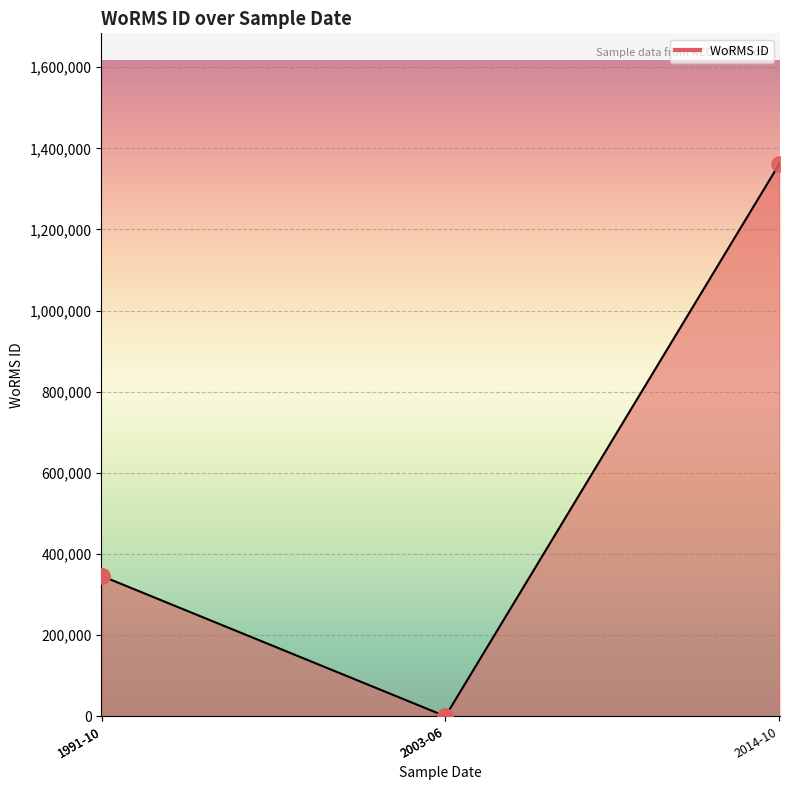

Approximately how many times larger is the value at 1991-10 compared to 2014-10?

0.3